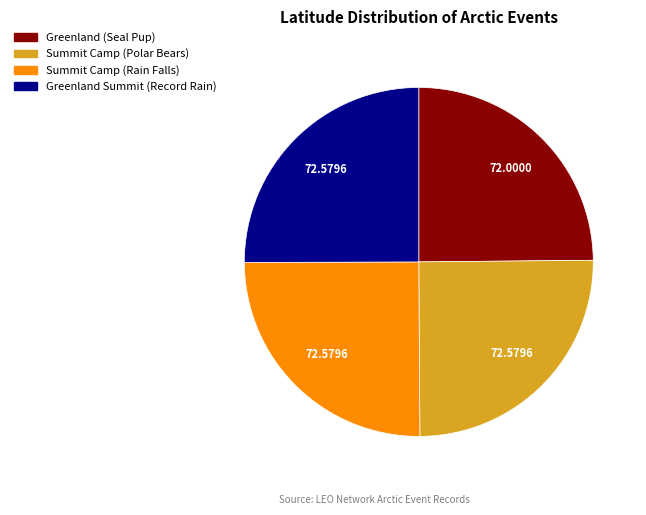

What is the ratio of the value at Summit Camp (Rain Falls) to the value at Greenland Summit (Record Rain)?

1.0